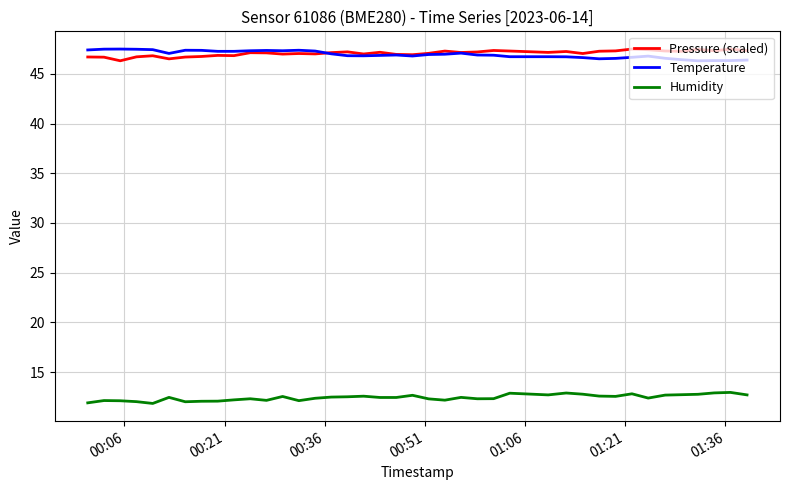

True or false: Humidity and Temperature cross at least once.

False